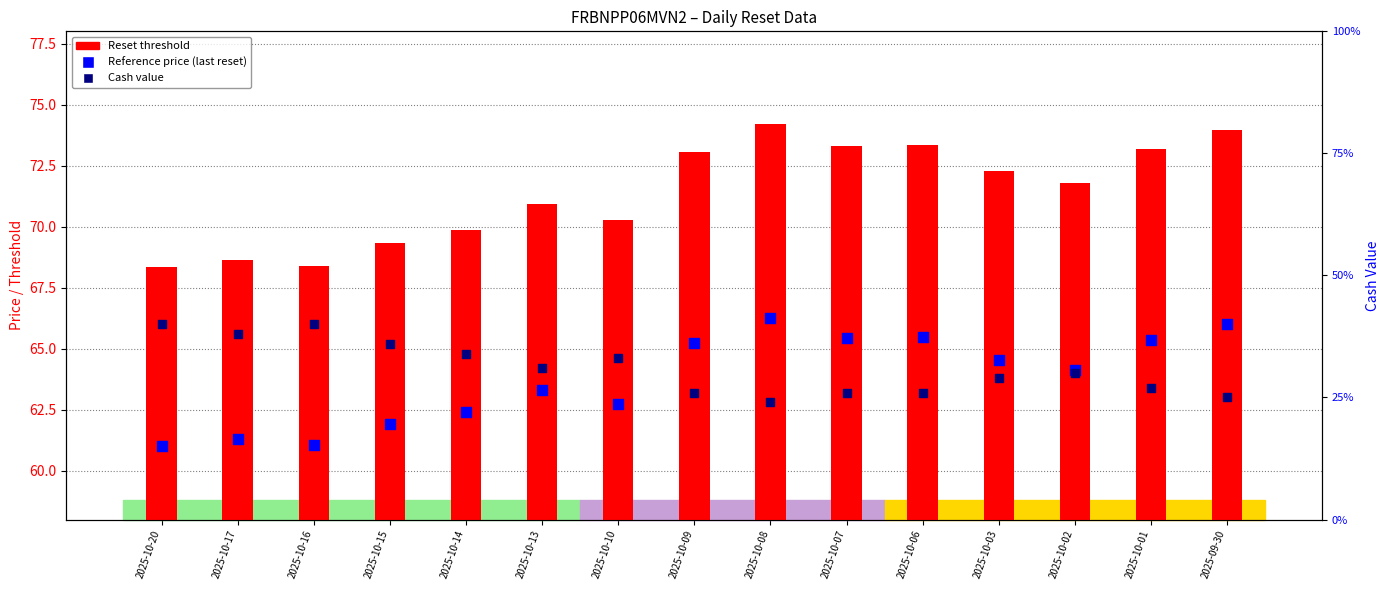

Which series has the widest spread of Y values?

Reset threshold